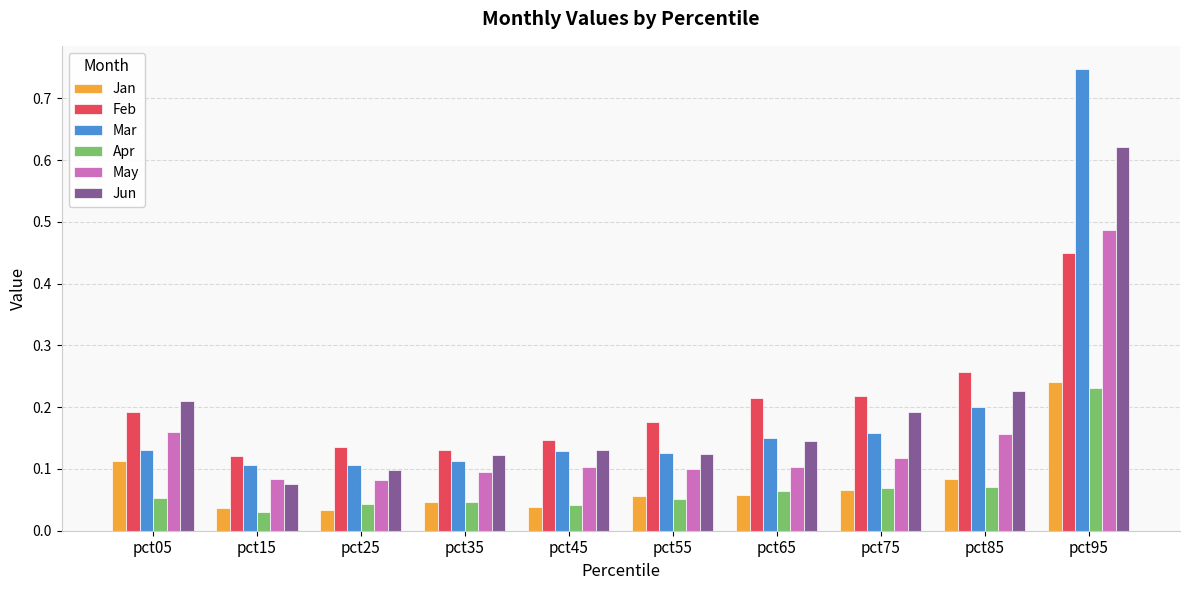

Count the Jan values in the range 0 to 1.

10